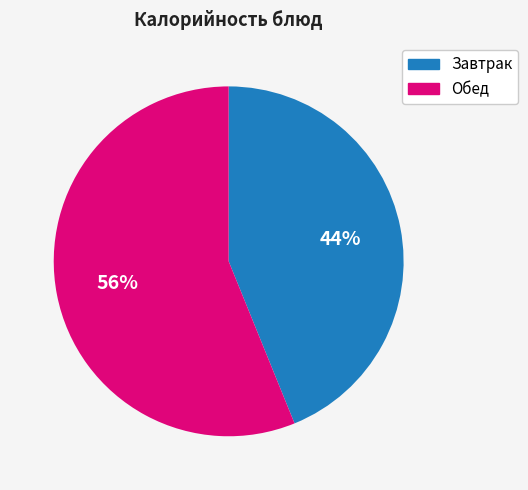

How many slices are in this pie chart?

2